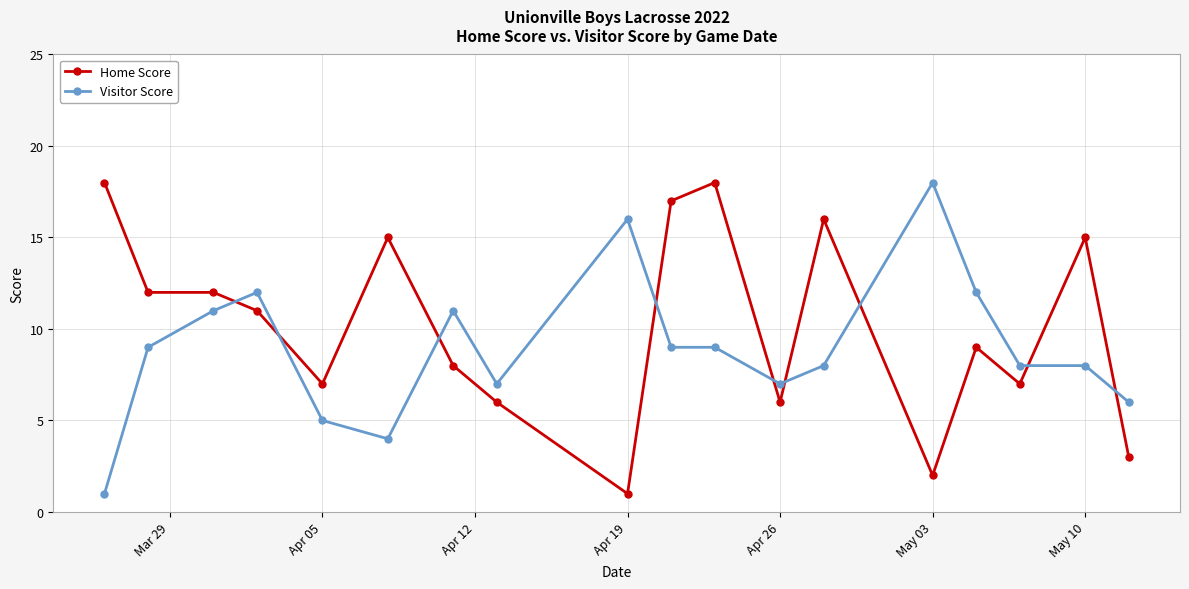

What is the greatest value displayed?

18